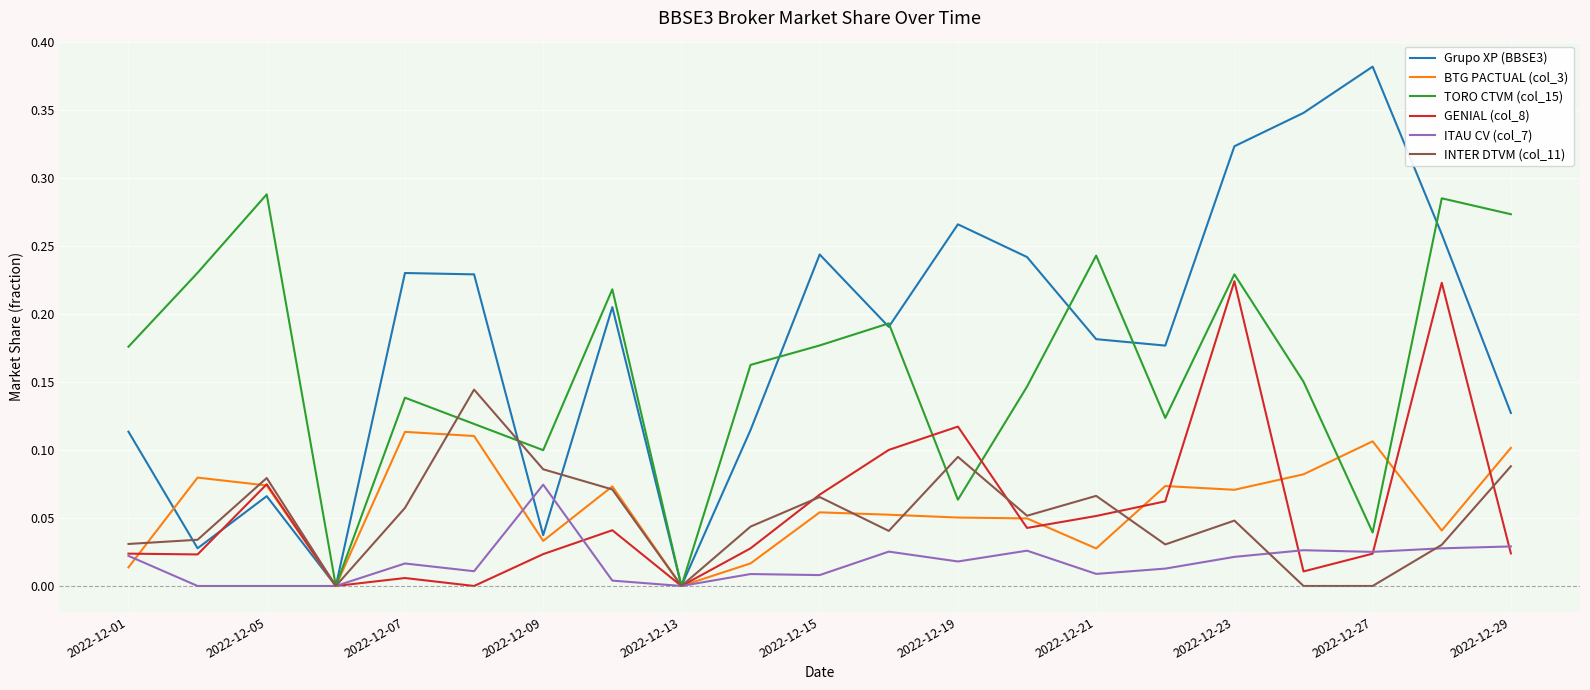

Which series has the widest spread of values?

Grupo XP (BBSE3)